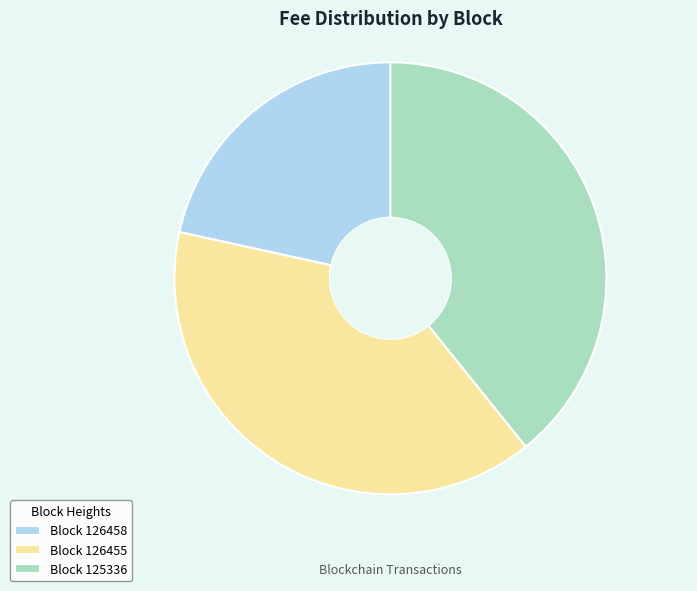

How many segments does this pie chart have?

3